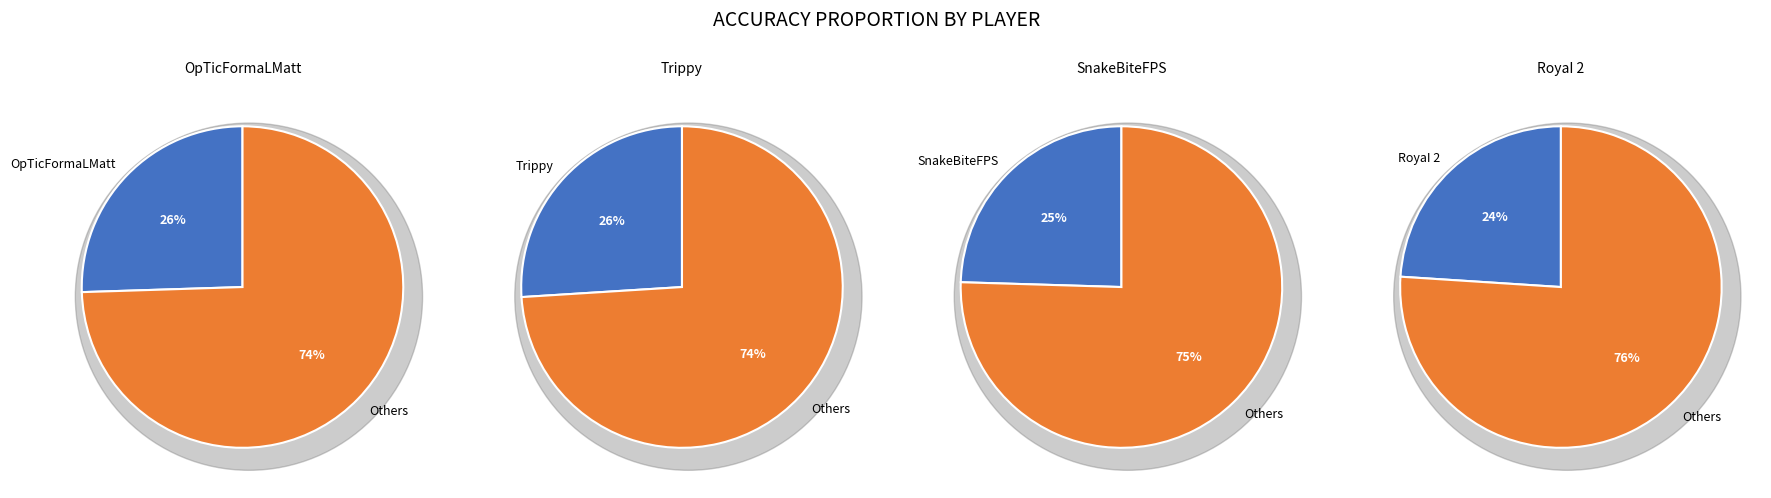

Rank the categories by value from lowest to highest.

RoyaI 2, SnakeBiteFPS, OpTicFormaLMatt, Trippy